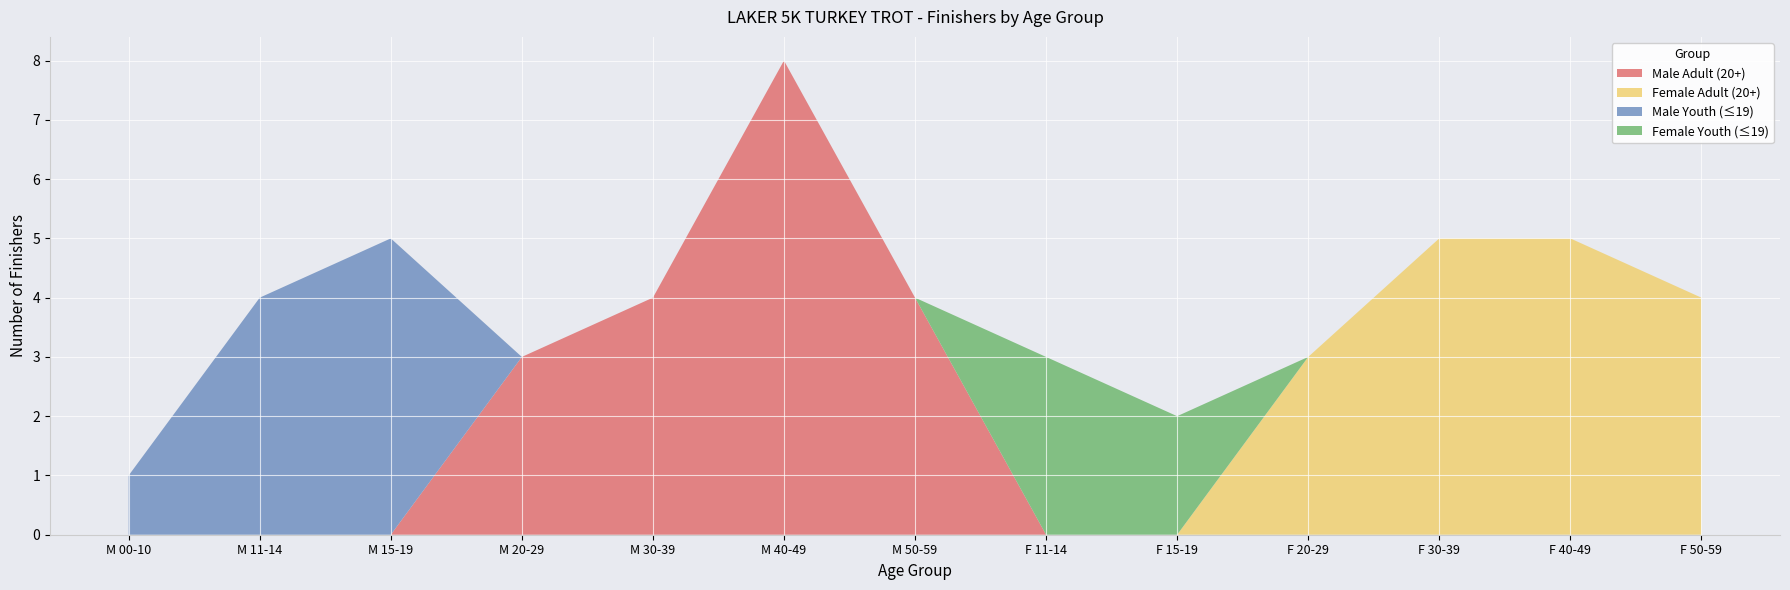

At which category is the sum across all series the highest?

M 40-49